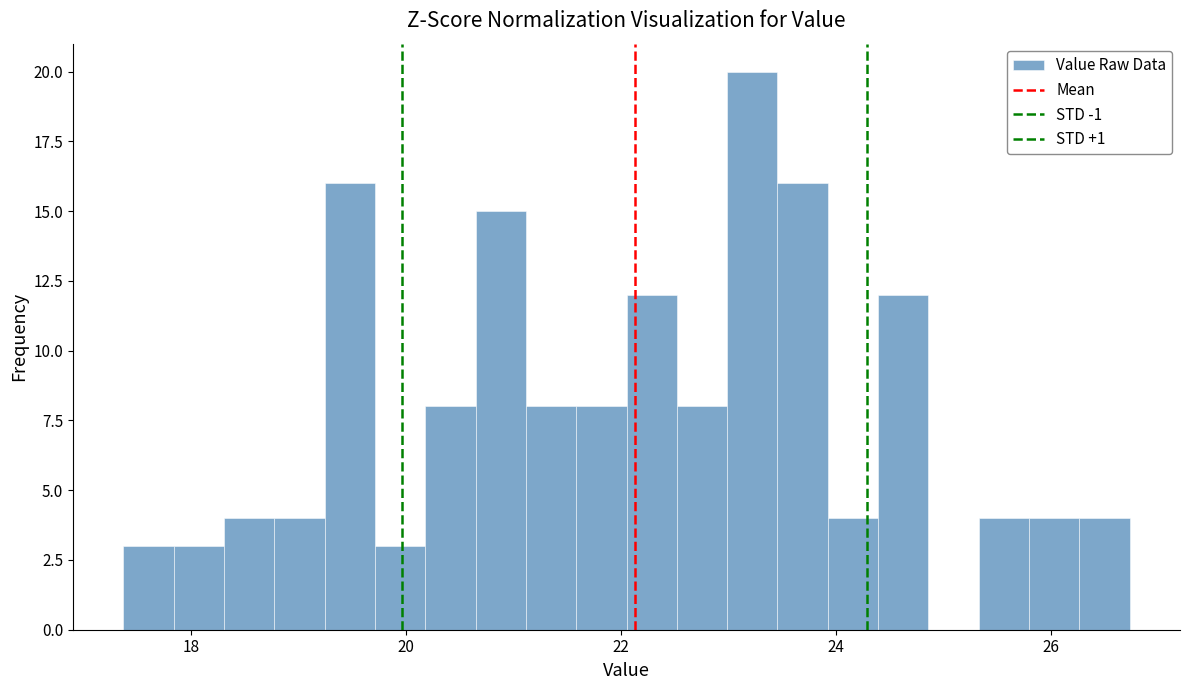

Read against the x-axis, roughly where is the centre of the tallest bar?

23.2